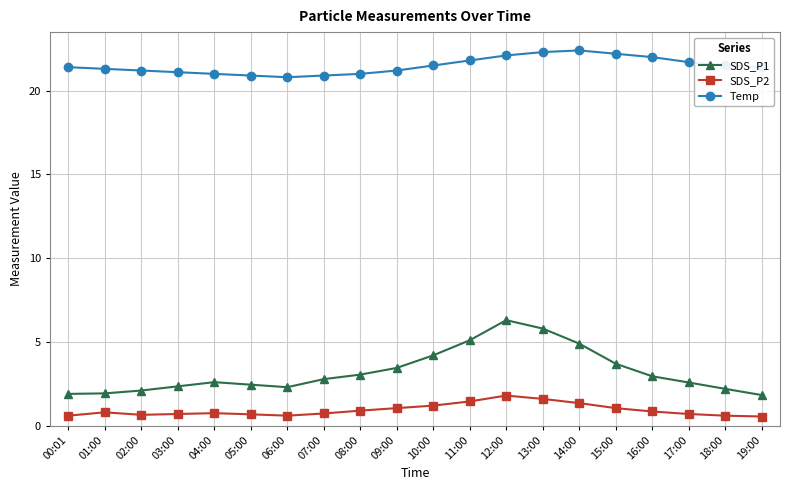

Is the value of Temp at 17:00 greater than the value of SDS_P2 at 13:00?

Yes